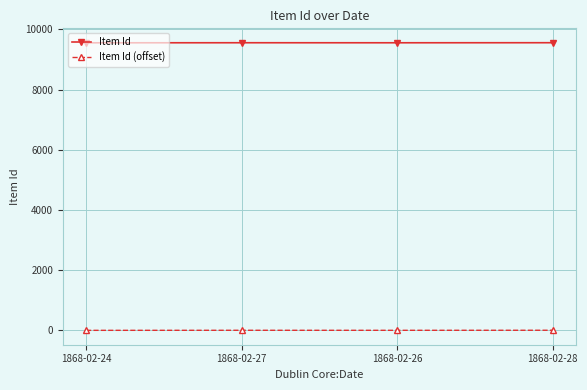

What is the value of the Item Id point at the 2nd from the left?

9557